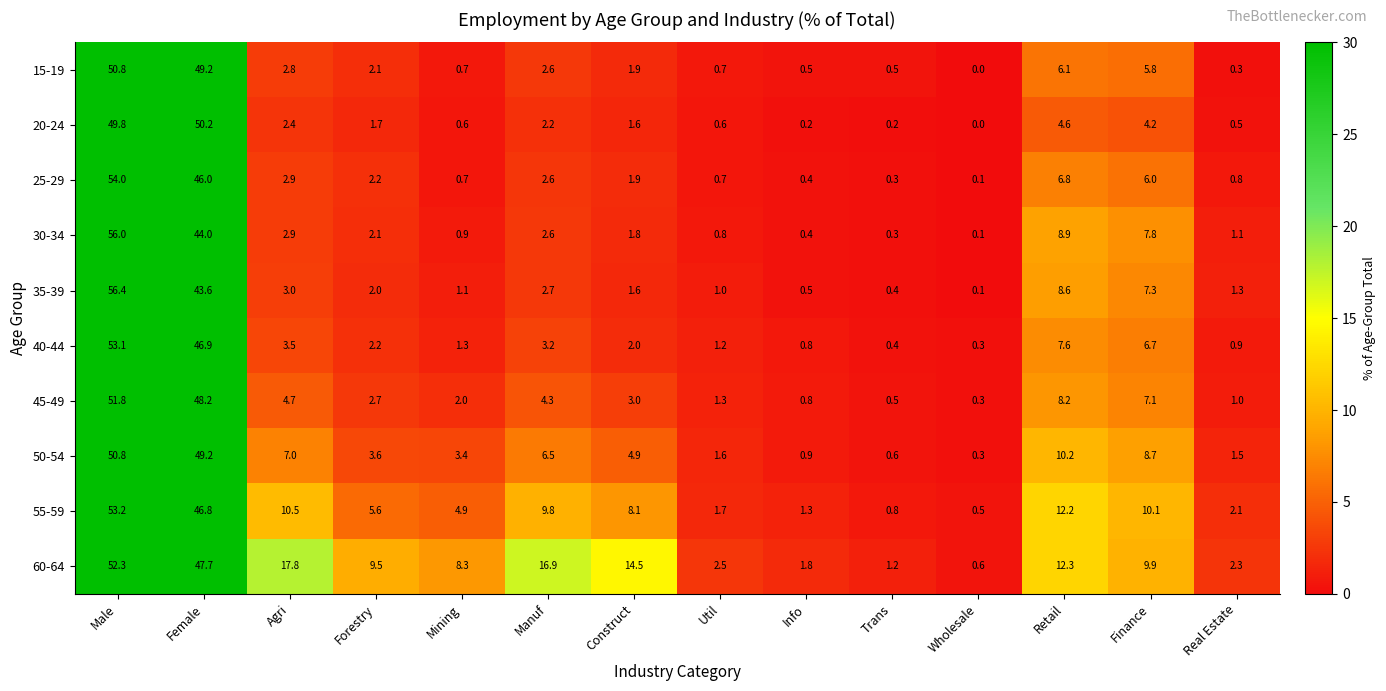

Which series has the largest range (max minus min)?

35-39